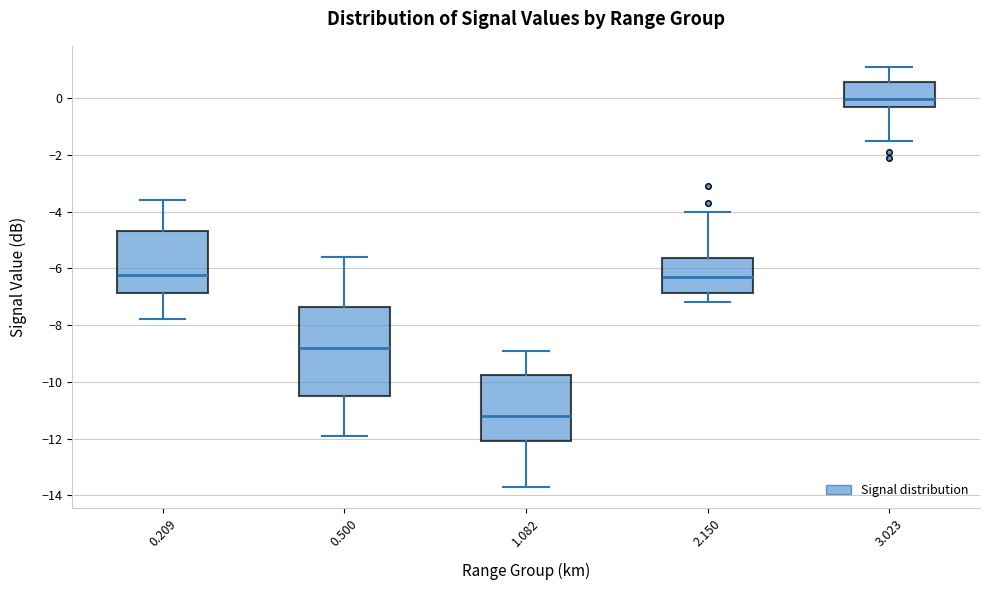

Which box is the tallest, from its lower edge to its upper edge?

0.500